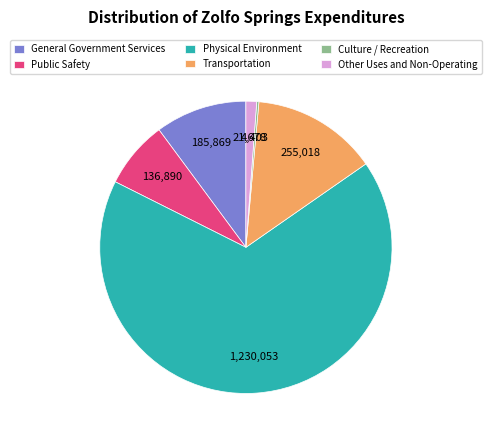

What is the largest slice in the pie chart?

Physical Environment